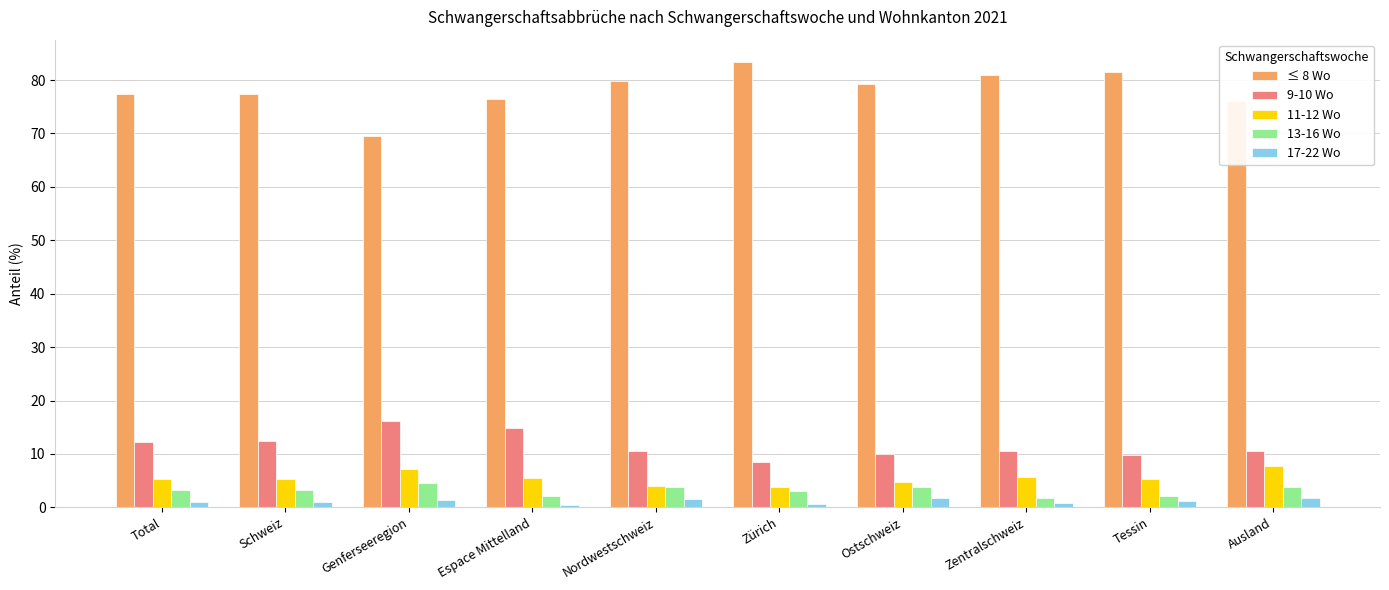

At which label does 9-10 Wo reach its minimum?

Zürich